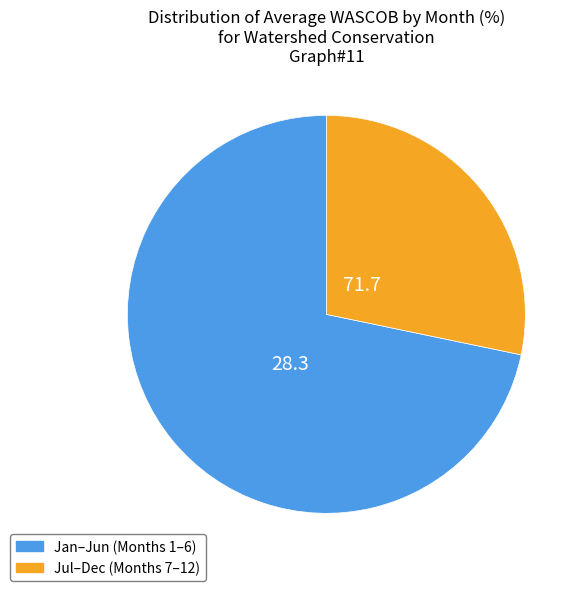

Between Jul–Dec (Months 7–12) and Jan–Jun (Months 1–6), which is larger?

Jan–Jun (Months 1–6)